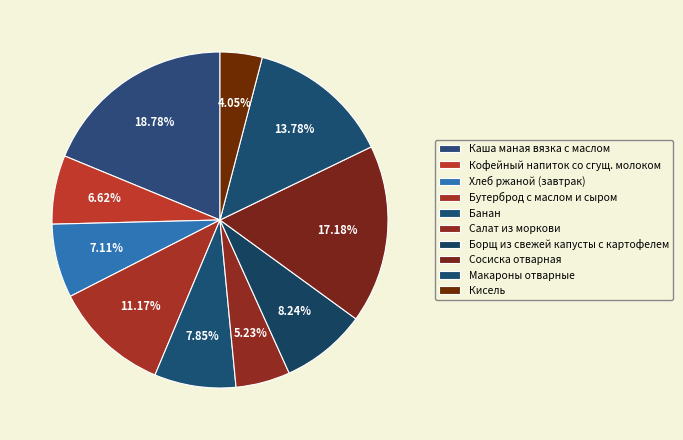

What percentage is the Каша маная вязка с маслом slice, to the nearest percent?

19%